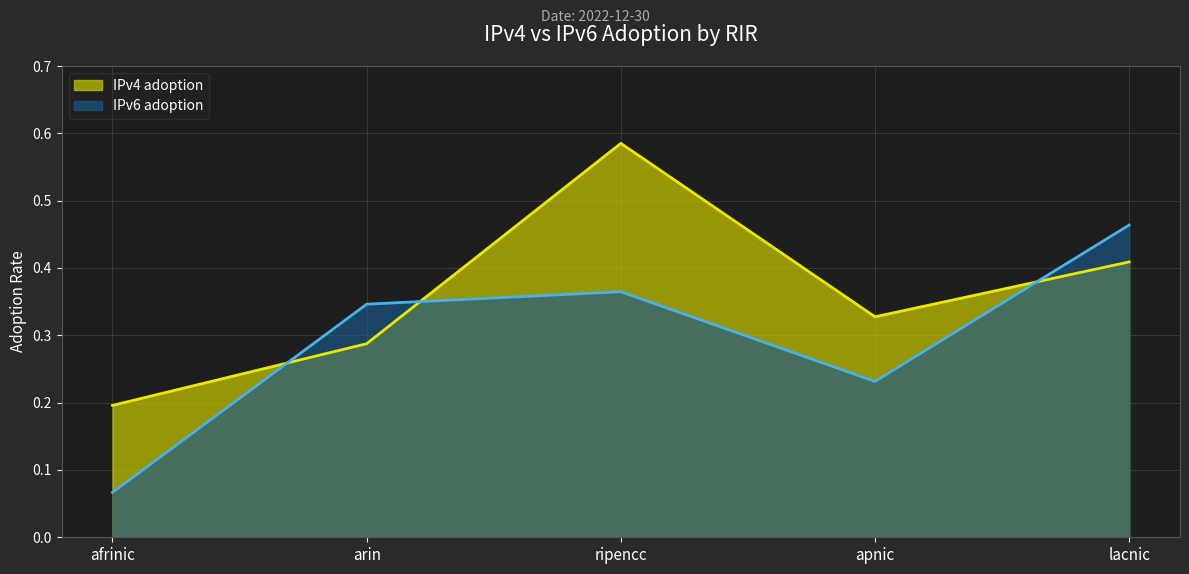

At which category does IPv6 adoption reach its first local peak?

ripencc